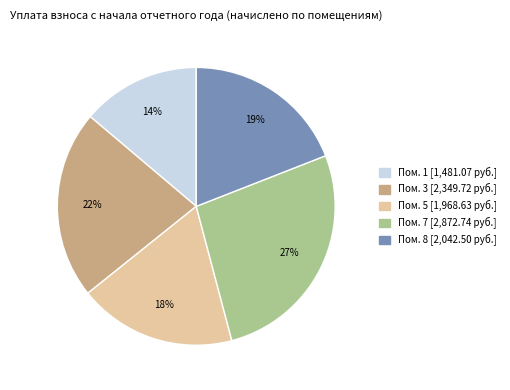

Is there a majority slice in this chart?

No